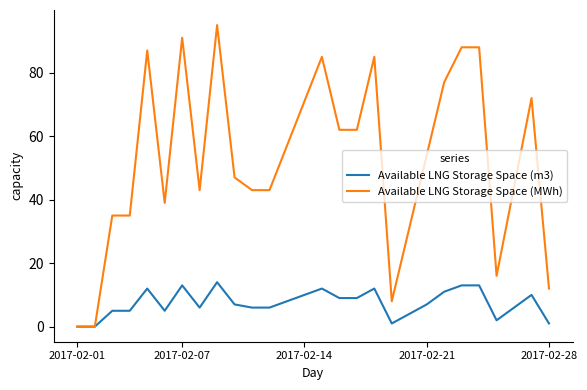

List the series in order of their overall mean, lowest first.

Available LNG Storage Space (m3), Available LNG Storage Space (MWh)